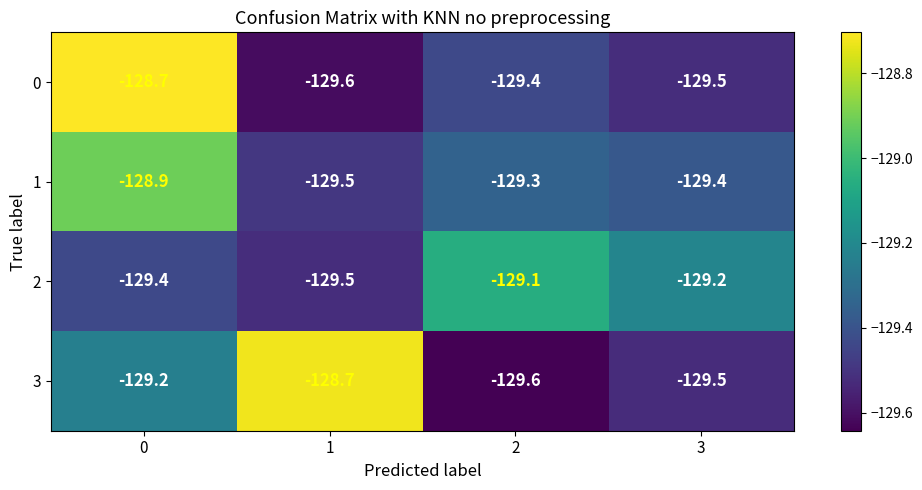

What is the maximum value for 2?

-129.1